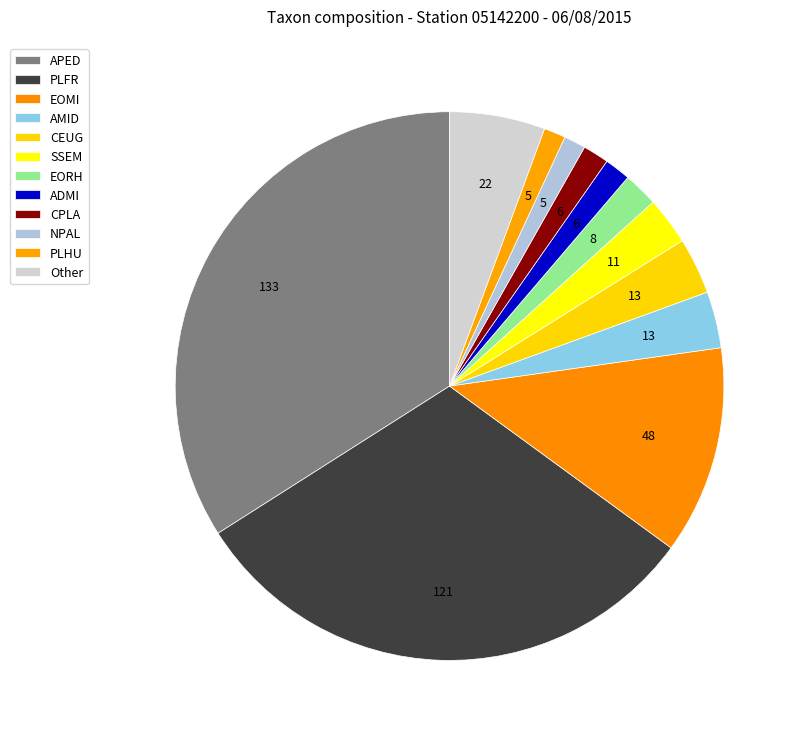

What is the smallest slice in the pie chart?

NPAL